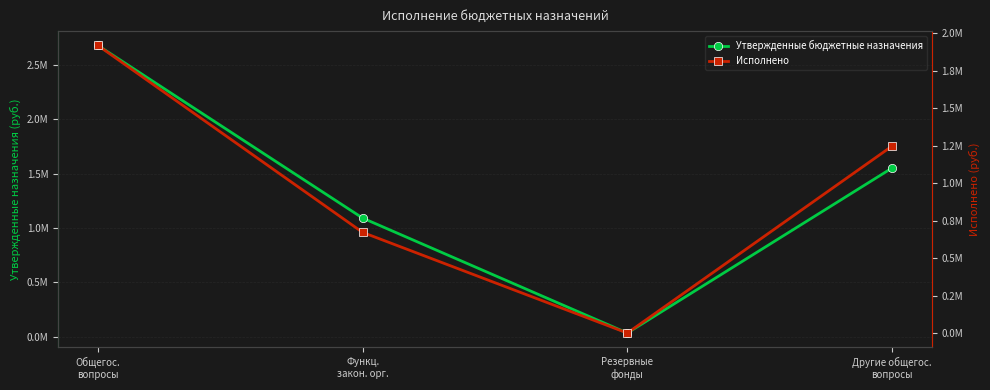

The value of Утвержденные бюджетные назначения at Функц.
закон. орг. is 1737327.0. True or false?

False